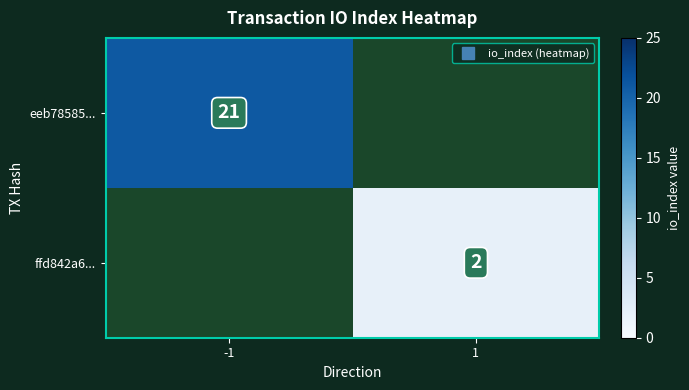

At how many categories does at least one series exceed 18?

1